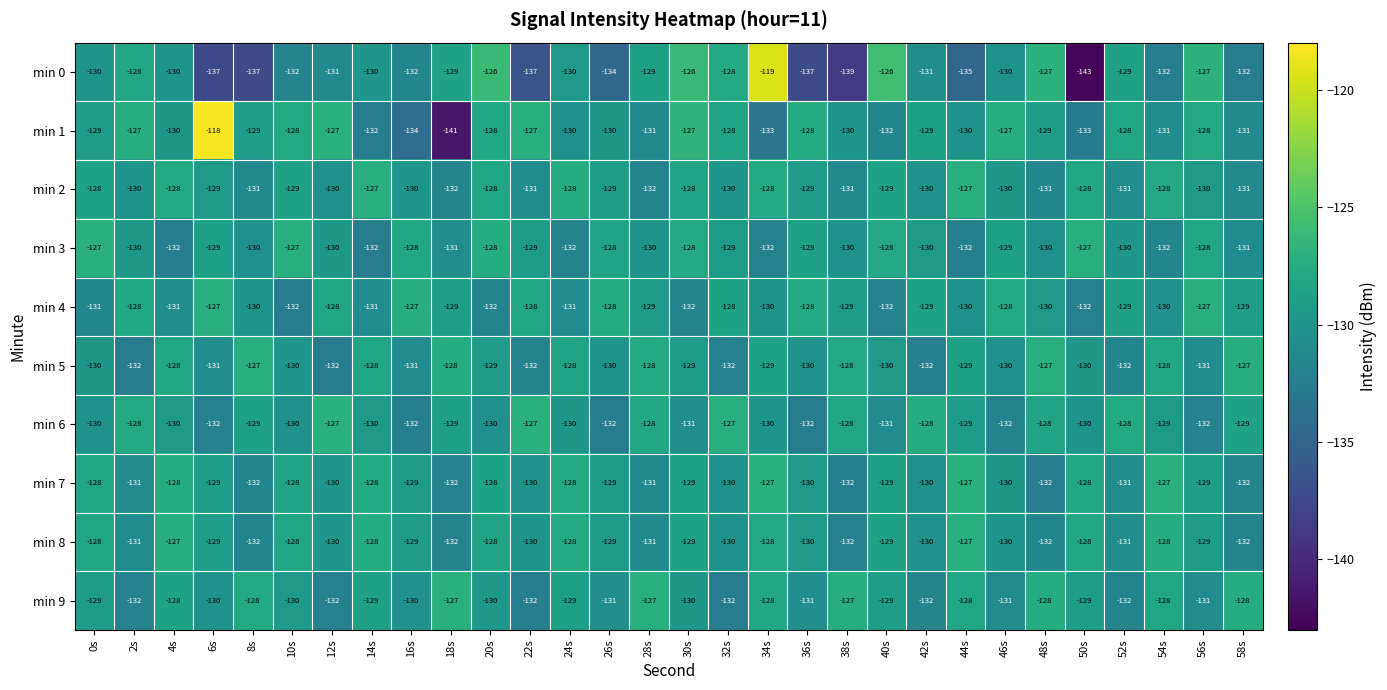

What is the difference between the maximum and minimum values in the min 6 series?

5